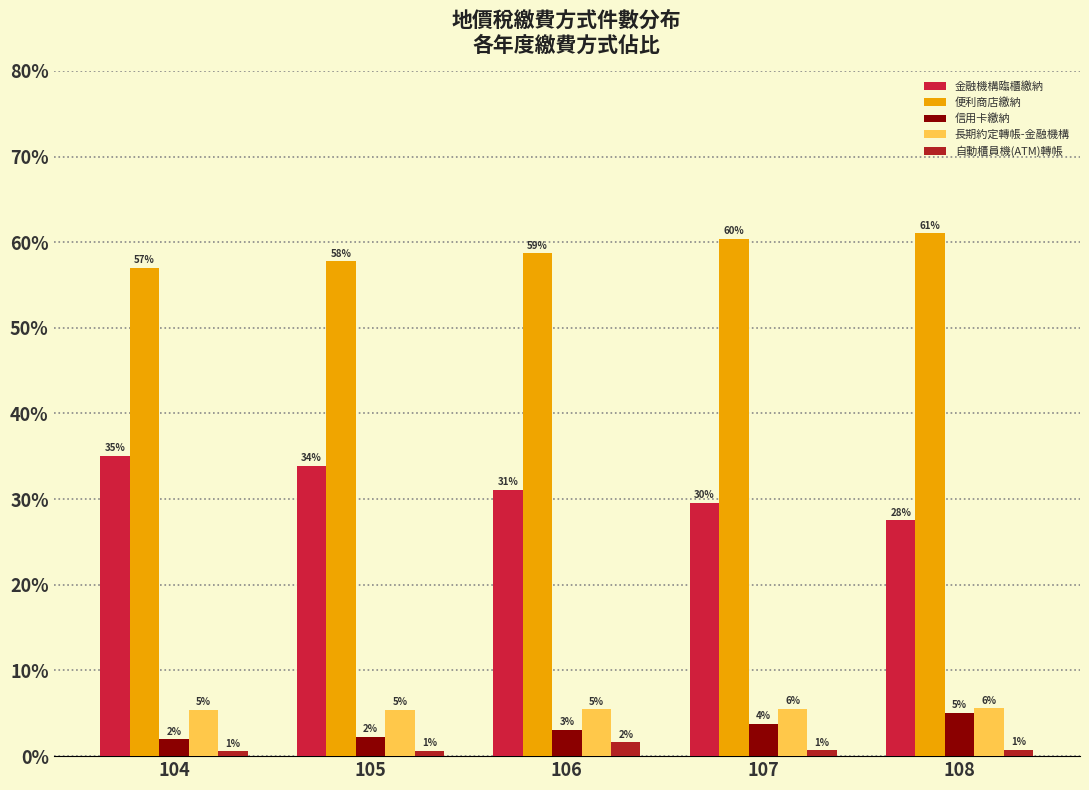

Does the chart contain any negative values?

No